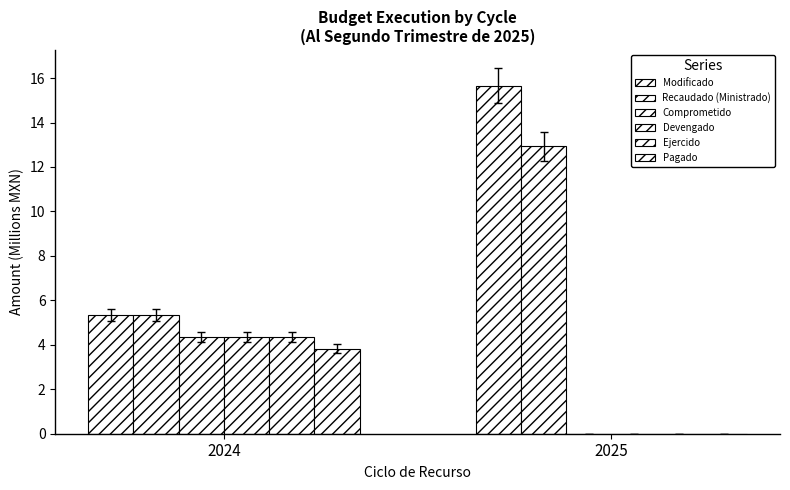

Reading left to right, extract all data points from this chart.

Modificado: 2024=5.3	2025=15.7
Recaudado (Ministrado): 2024=5.3	2025=12.9
Comprometido: 2024=4.3	2025=0.0
Devengado: 2024=4.3	2025=0.0
Ejercido: 2024=4.3	2025=0.0
Pagado: 2024=3.8	2025=0.0